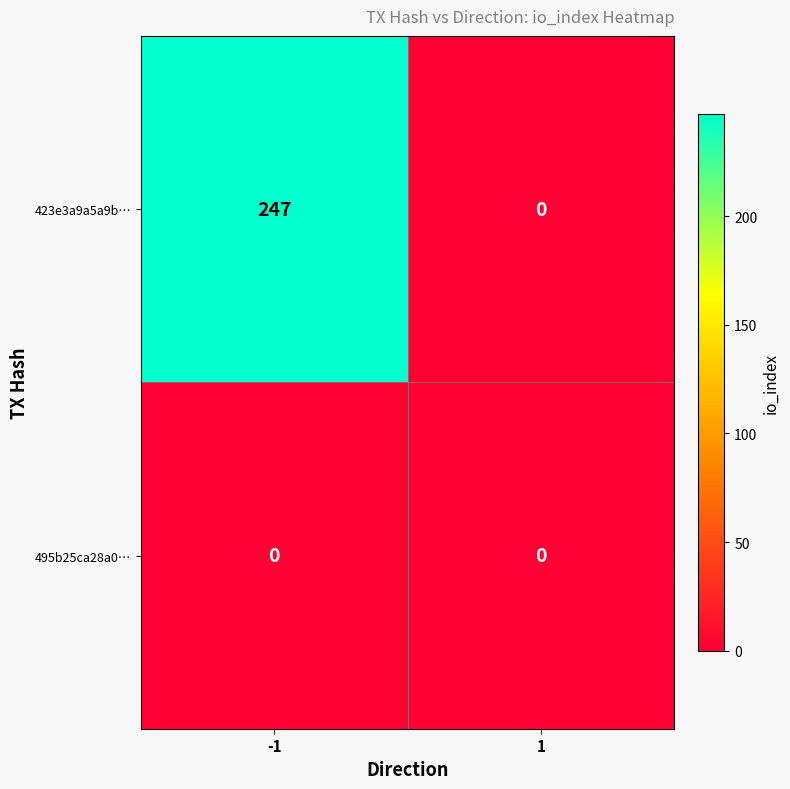

Rank the series by their average value, from lowest to highest.

495b25ca28a0…, 423e3a9a5a9b…